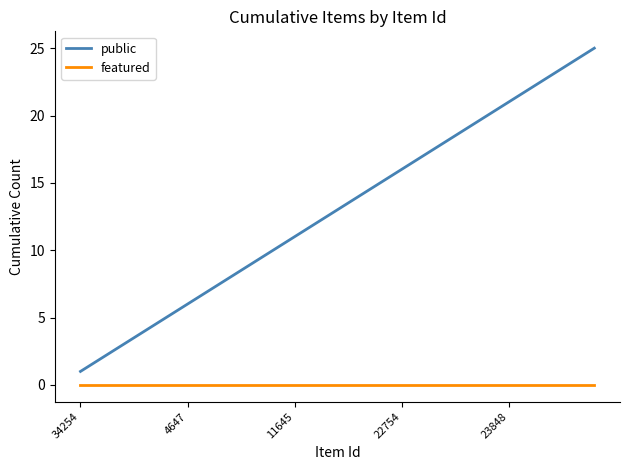

What is the greatest value displayed?

25